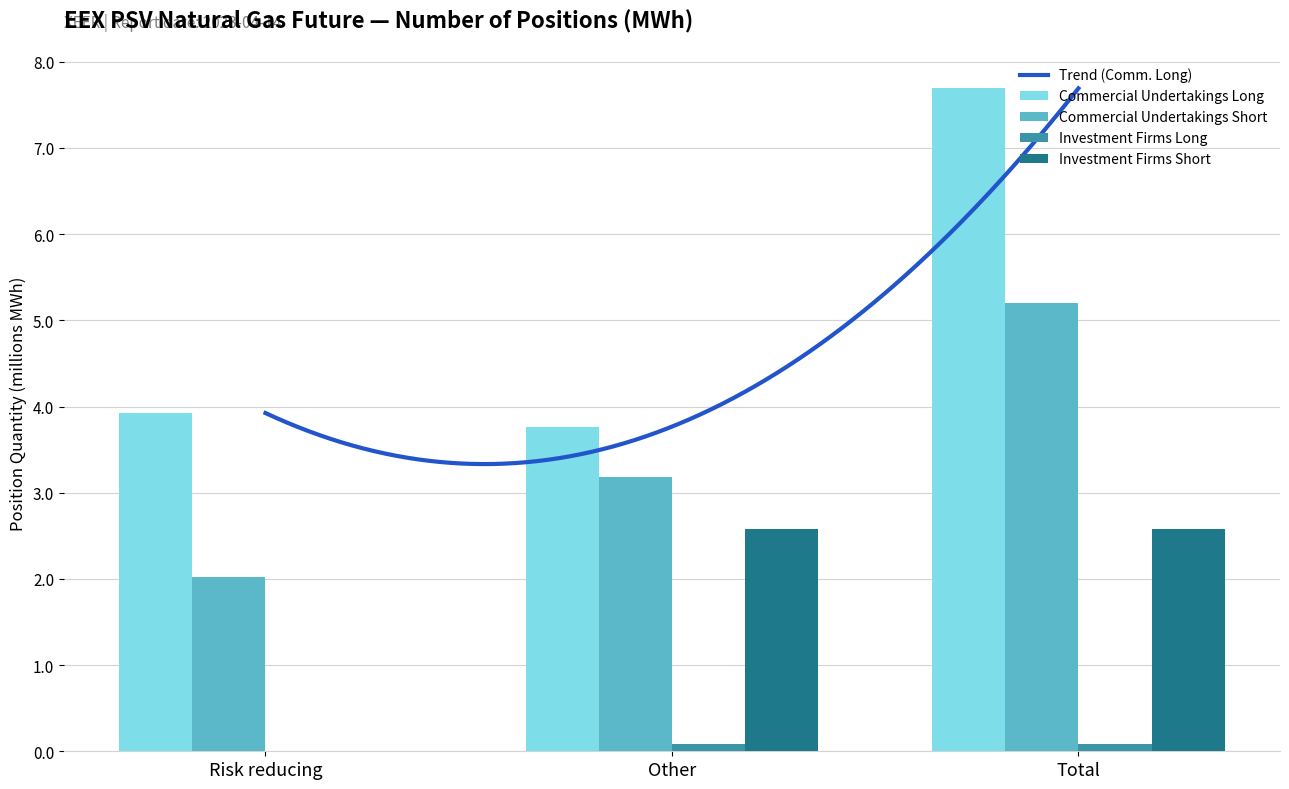

Which category has the lowest value in the Investment Firms Short series?

Risk reducing